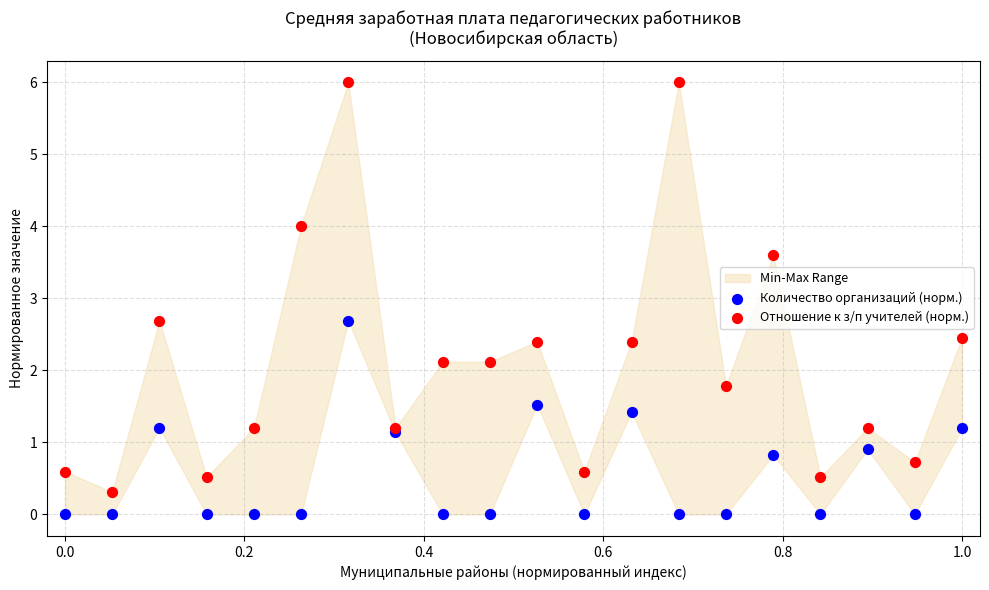

Which series contains the lowest Y value?

Количество организаций (норм.)